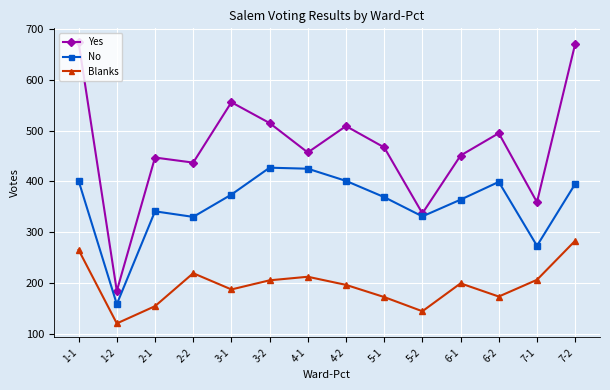

Where does the Yes series first go above 467?

1-1